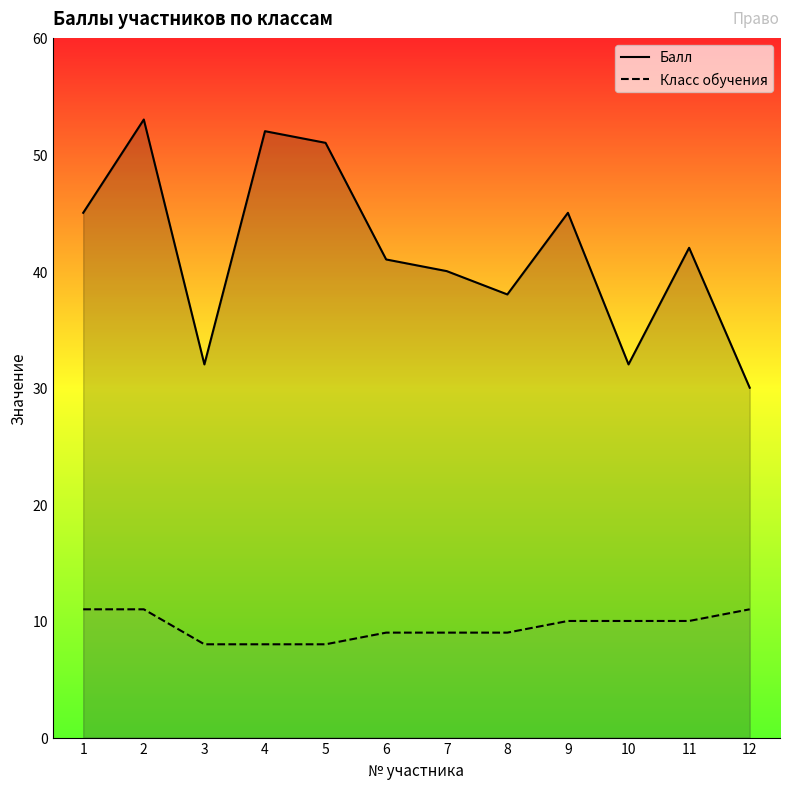

At how many categories does at least one series exceed 32?

9